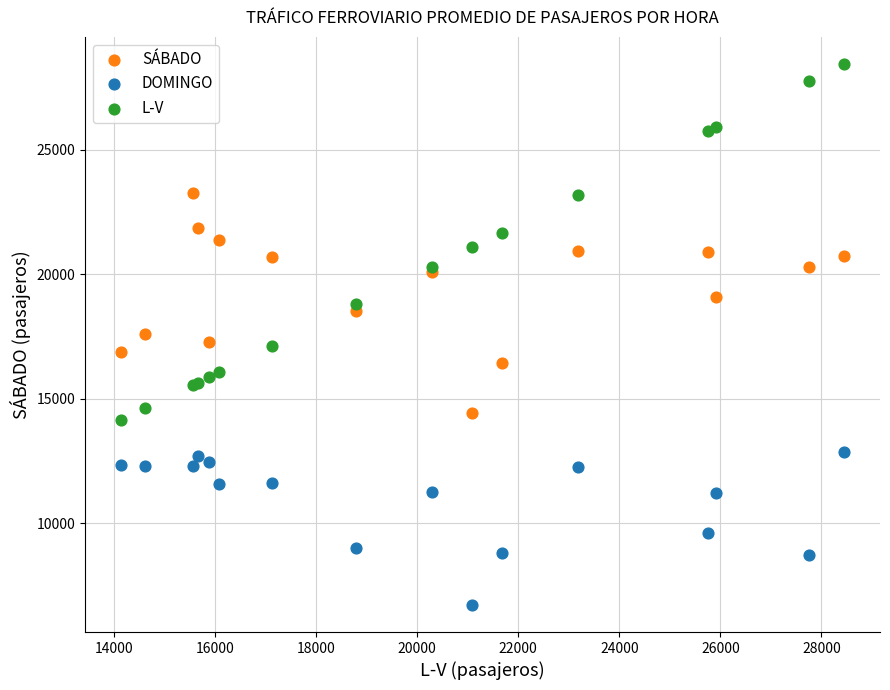

Which series has the largest Y range (max minus min)?

L-V